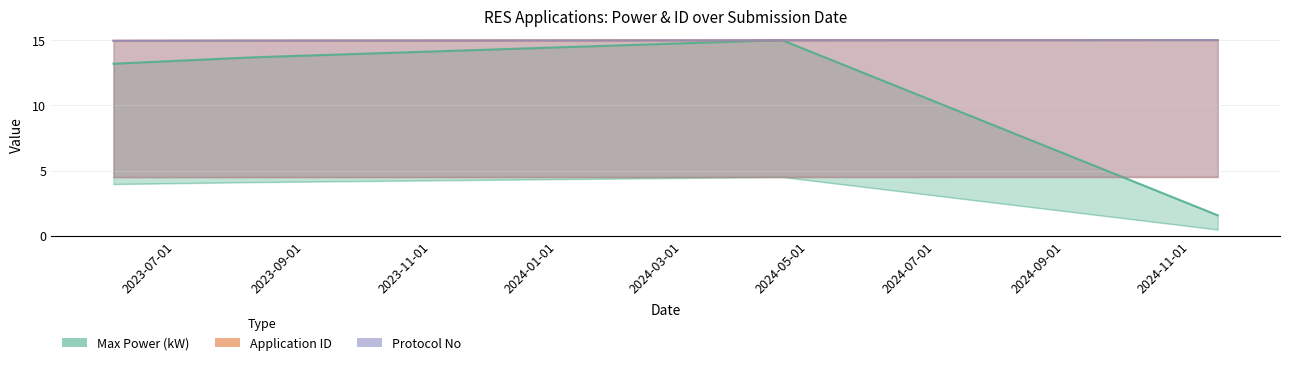

True or false: Application ID has a value of 10.4 at 2023-06-01.

False